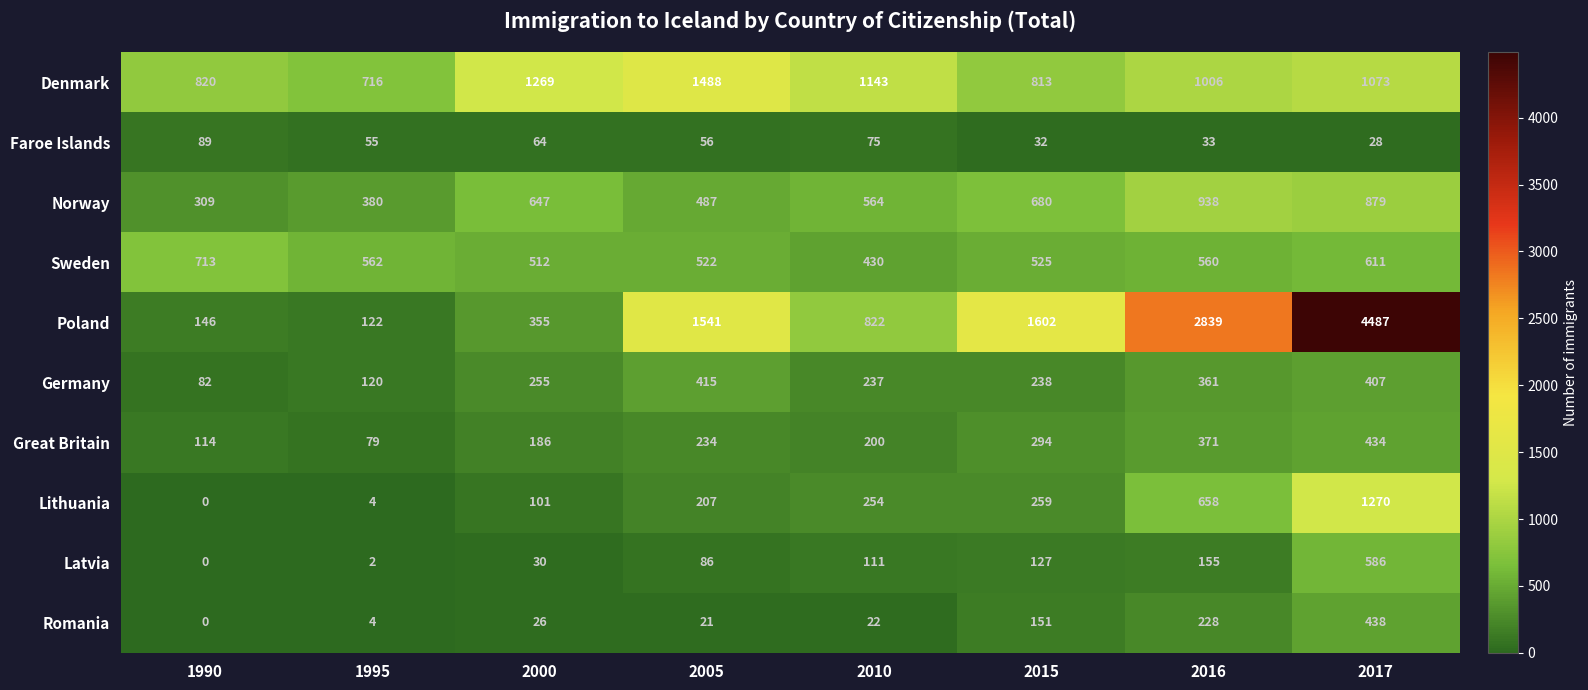

What is the greatest value displayed?

4487